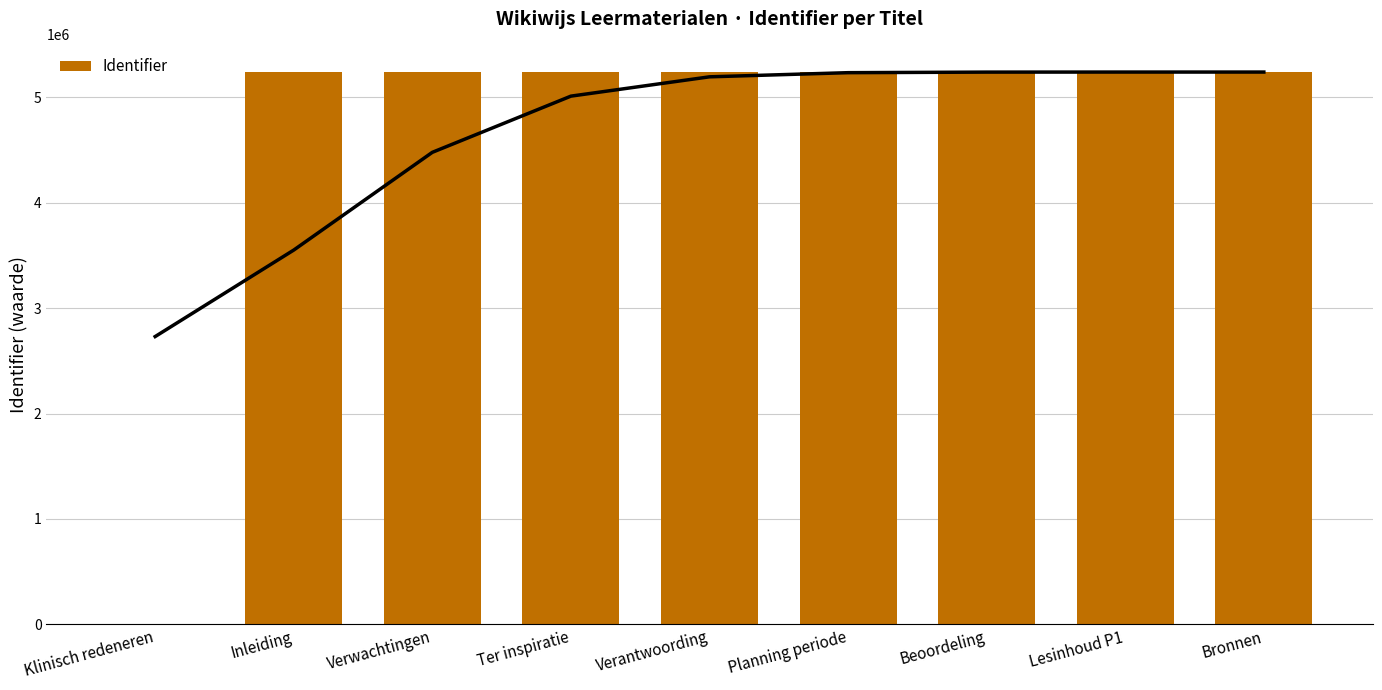

Is it true that the value at Inleiding is 5239799?

True